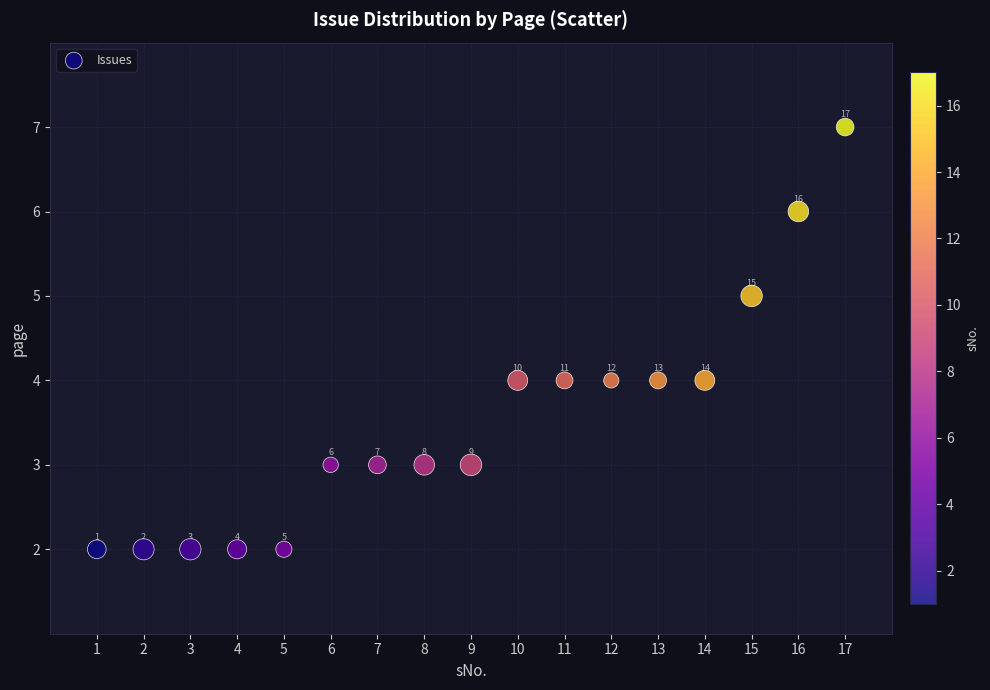

What Y value in the scatter plot is closest to 4?

4